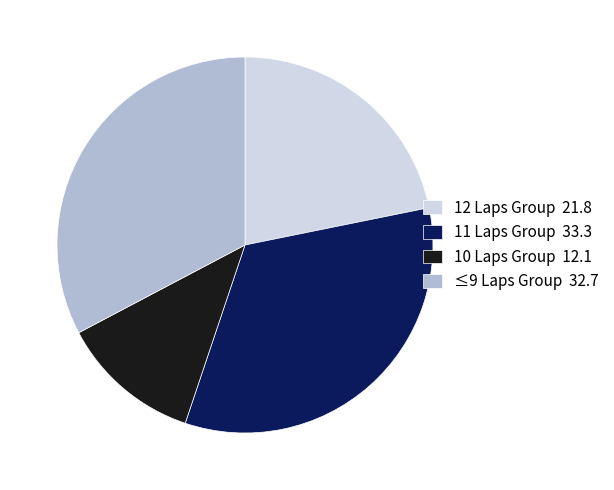

Is the sum of 12 Laps Group 21.8 and ≤9 Laps Group 32.7 greater than half?

Yes